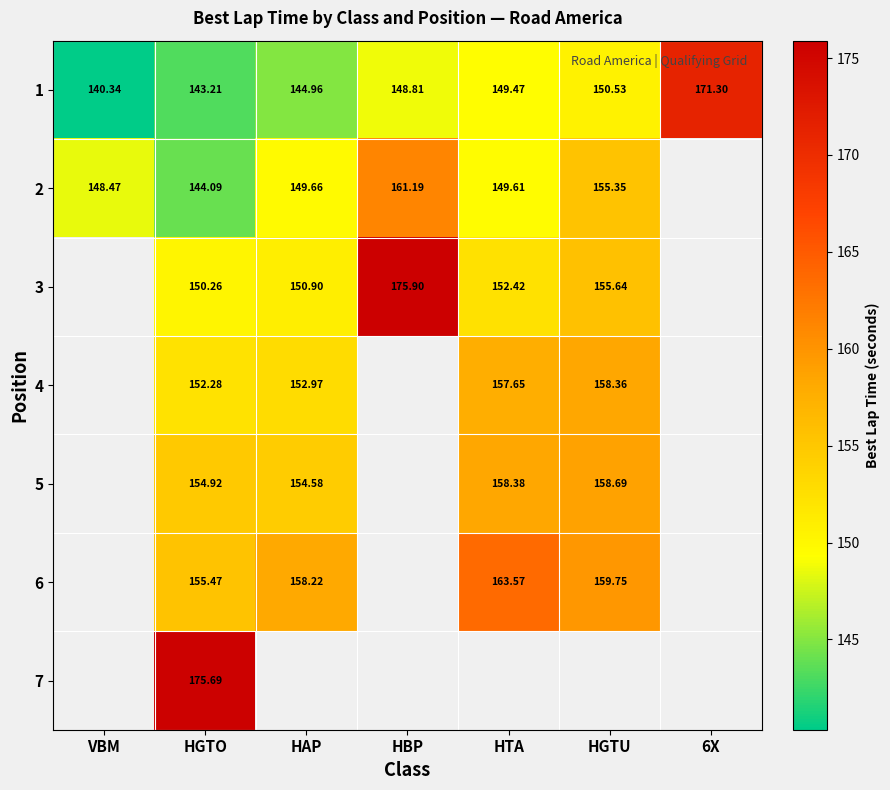

What is the difference between the highest and lowest values at HGTU?

9.2